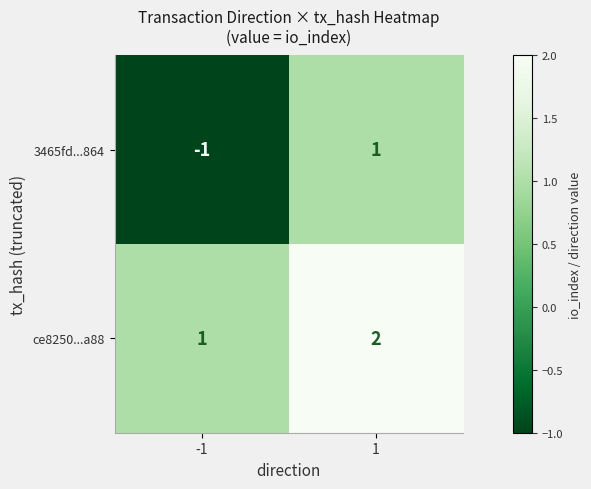

Reading left to right, extract all data points from this chart.

3465fd...864: -1=-1	1=1
ce8250...a88: -1=1	1=2